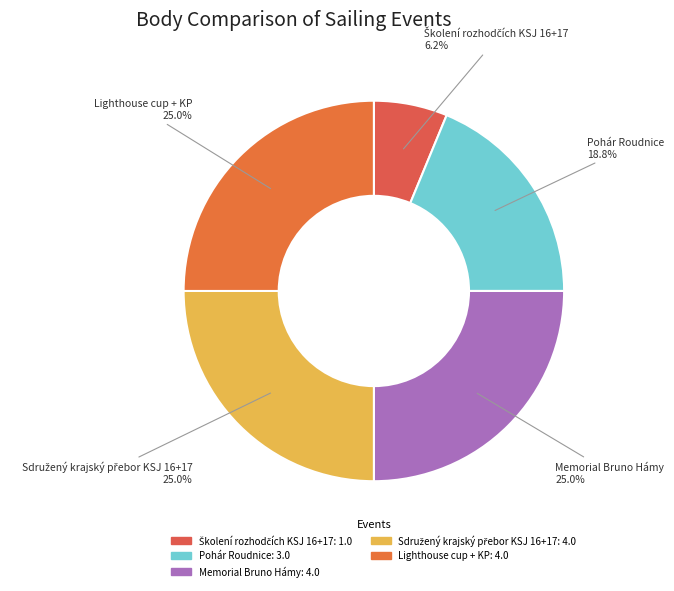

What portion of the pie excludes Memorial Bruno Hámy?

75.0%